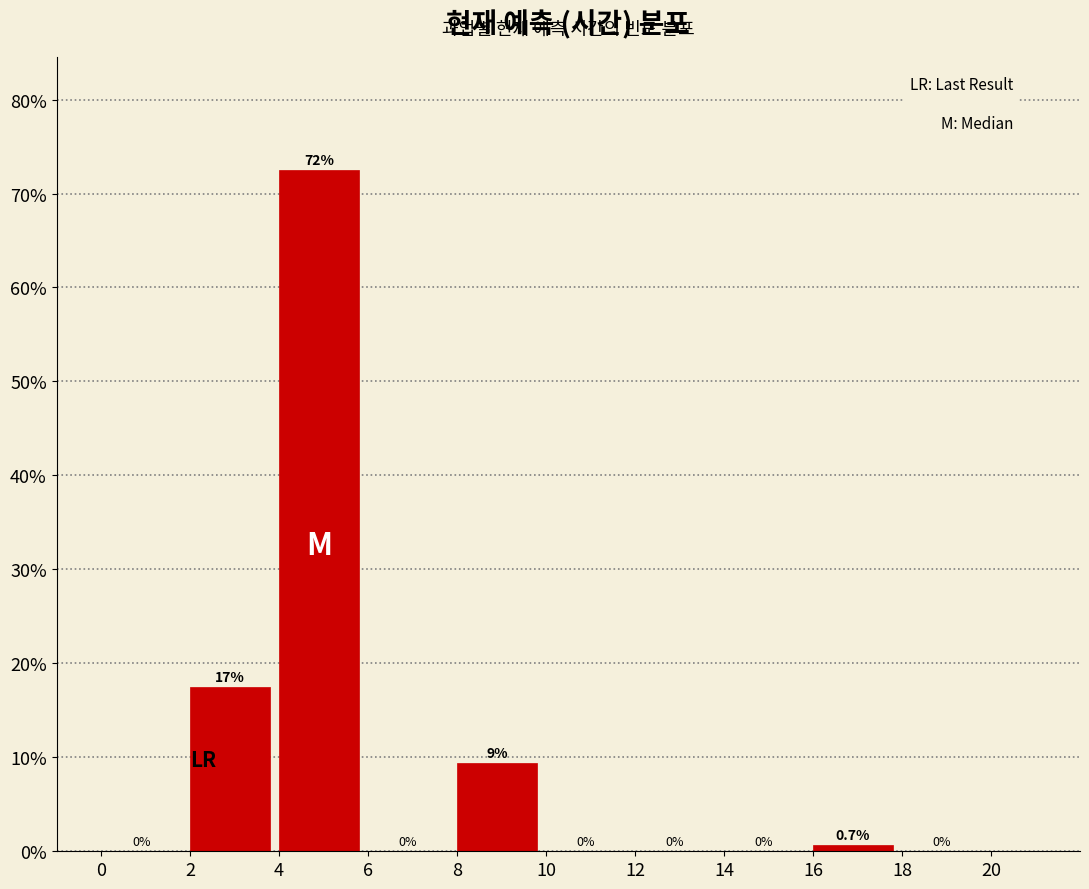

Which range on the x-axis has the tallest bar?

4 to 6